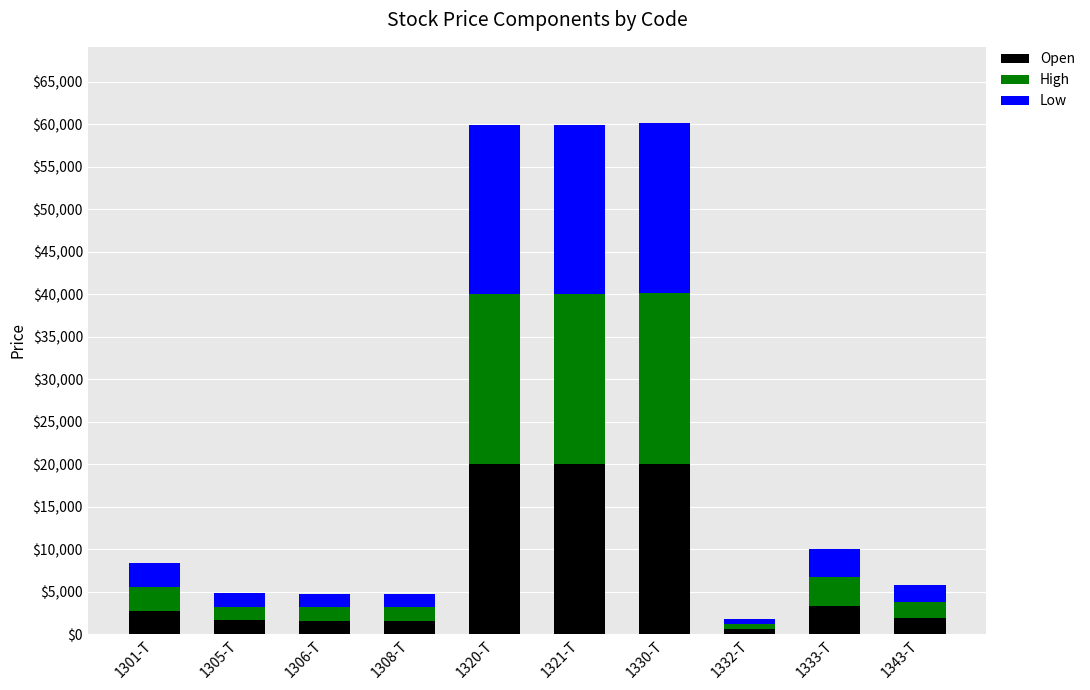

How many bars are there in total?

10